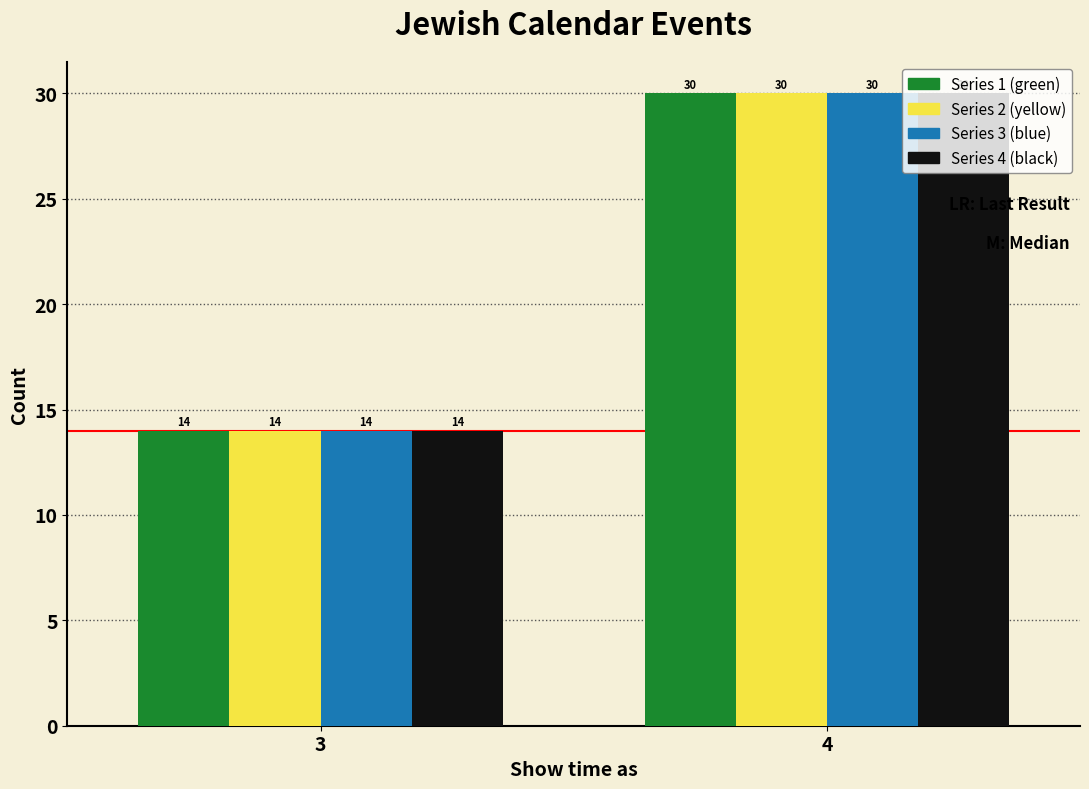

At which category does the chart reach its peak across all series?

4